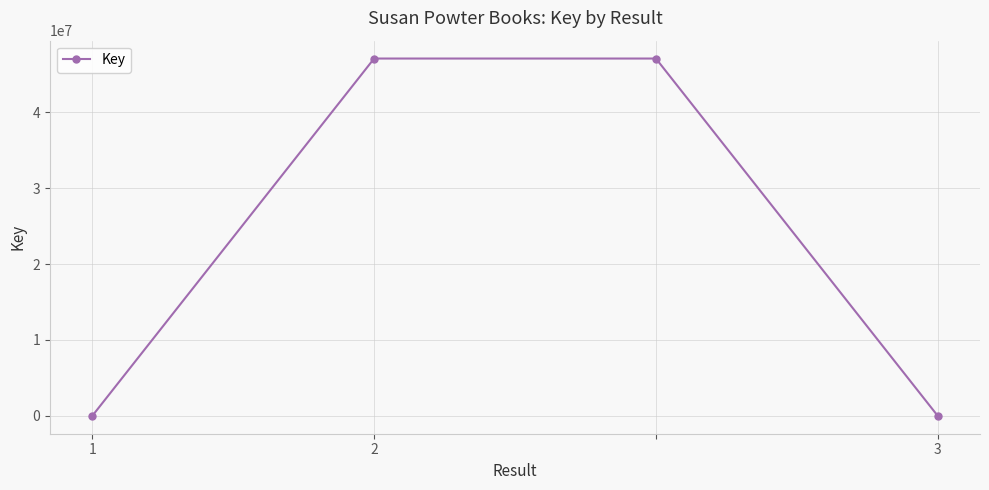

Count the number of data series in this chart.

1